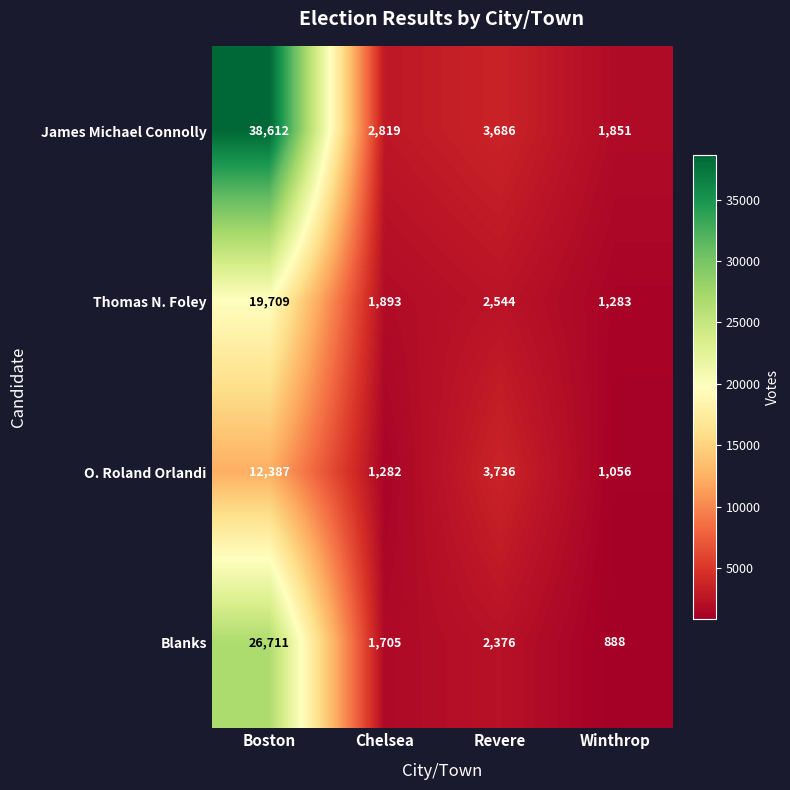

Count the number of data series in this chart.

4